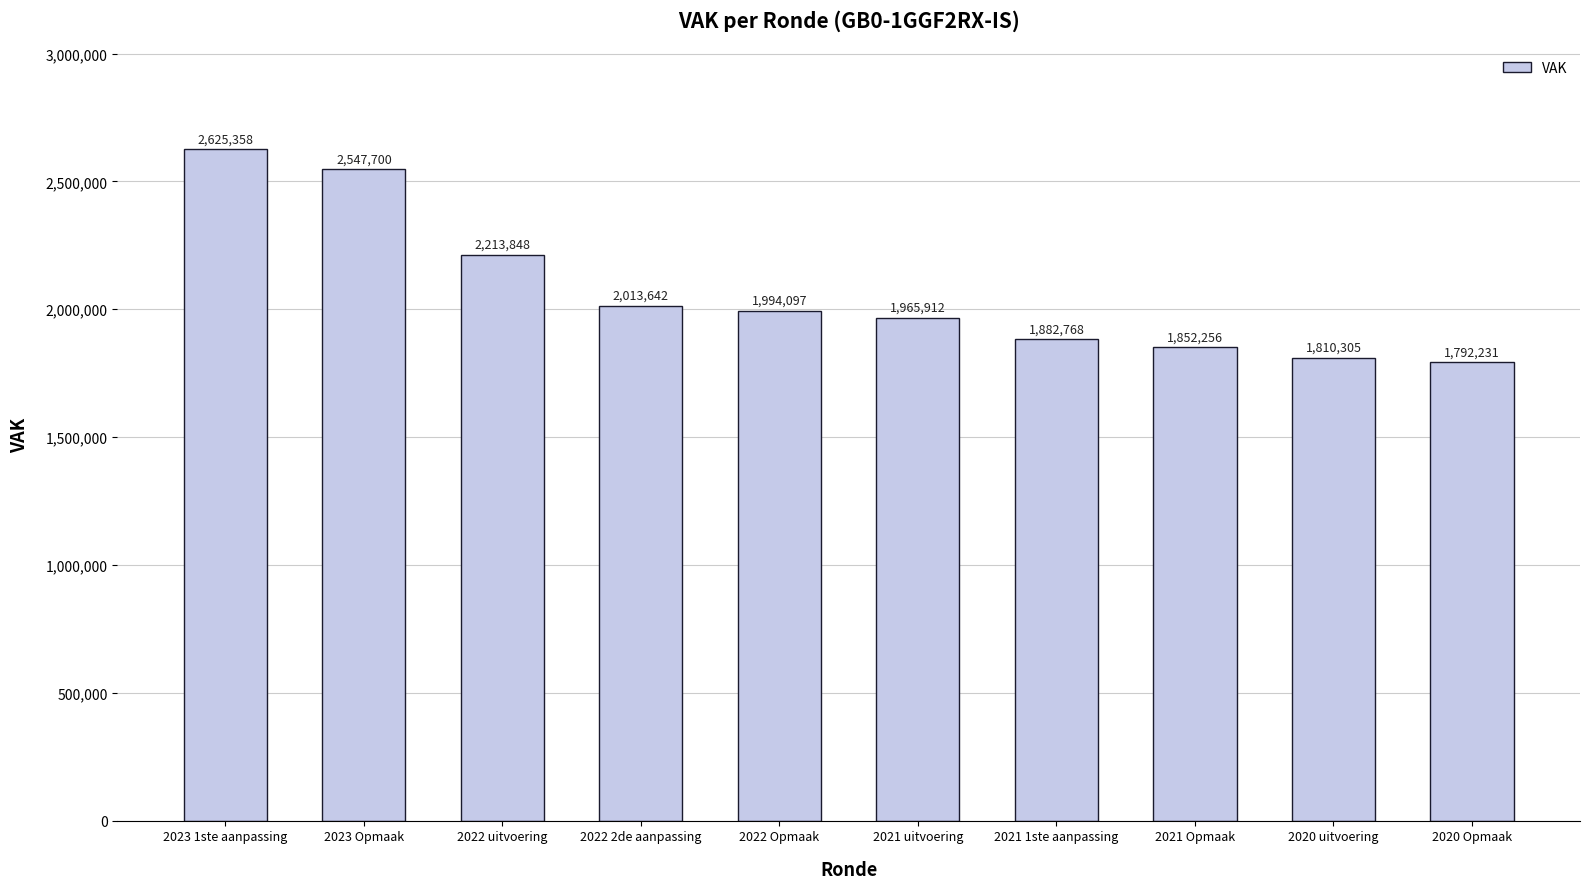

What is the label of the 5th bar from the right?

2021 uitvoering